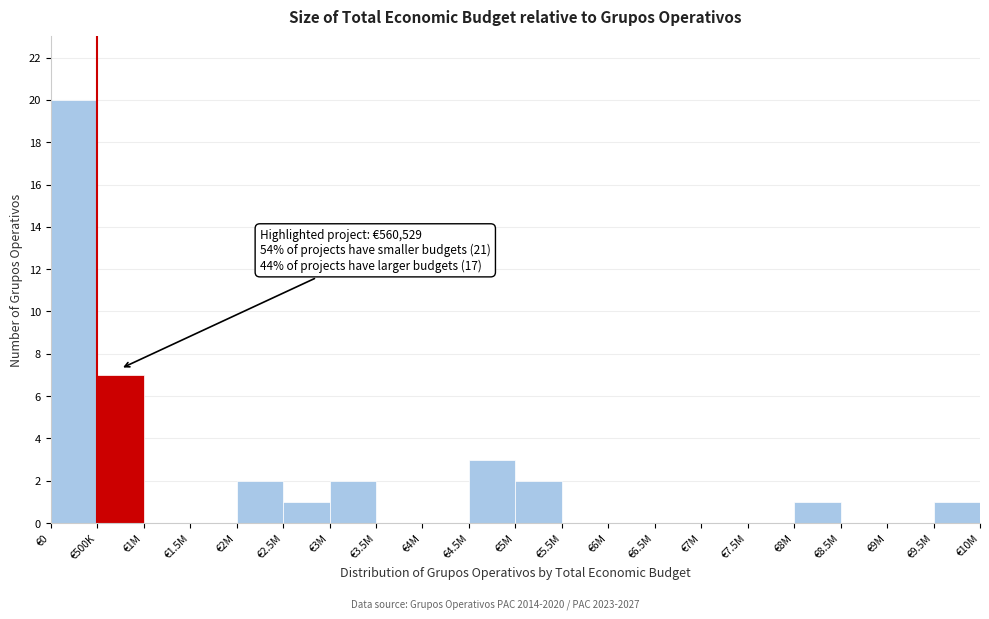

Reading left to right, transcribe all the data shown in this chart.

€0=20	€500K=7	€1M=0	€1.5M=0	€2M=2	€2.5M=1	€3M=2	€3.5M=0	€4M=0	€4.5M=3	€5M=2	€5.5M=0	€6M=0	€6.5M=0	€7M=0	€7.5M=0	€8M=1	€8.5M=0	€9M=0	€9.5M=1